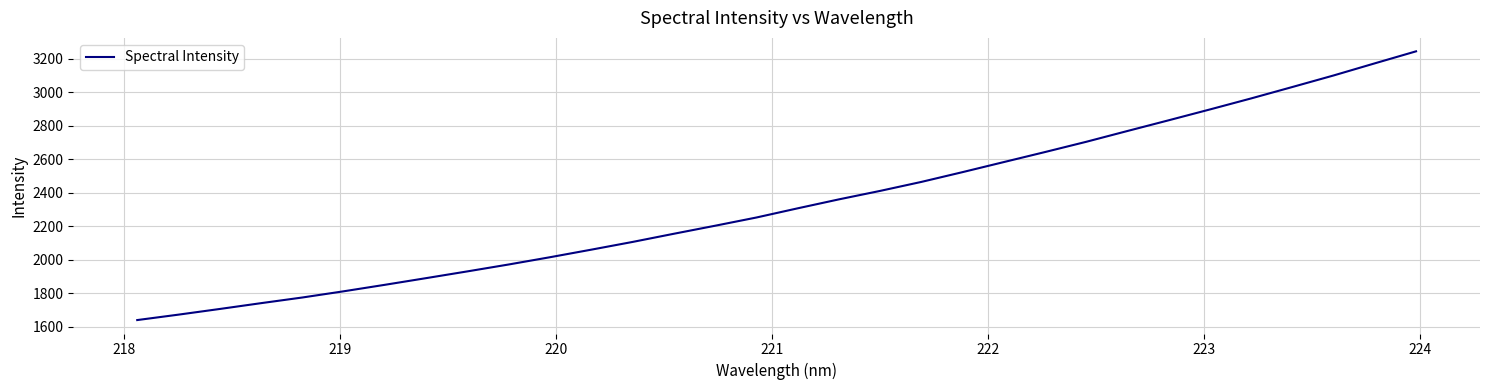

Is this an area chart (filled region under the line)?

No